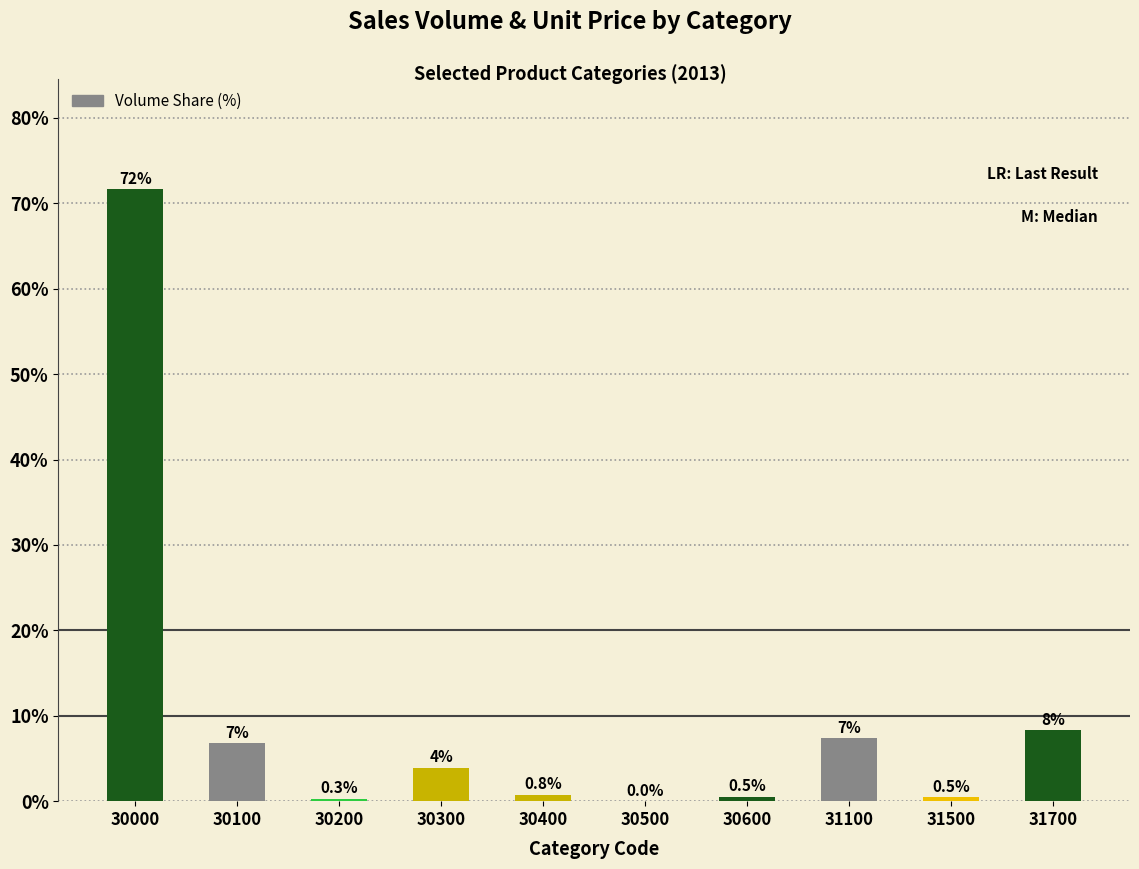

Count the number of data series in this chart.

1